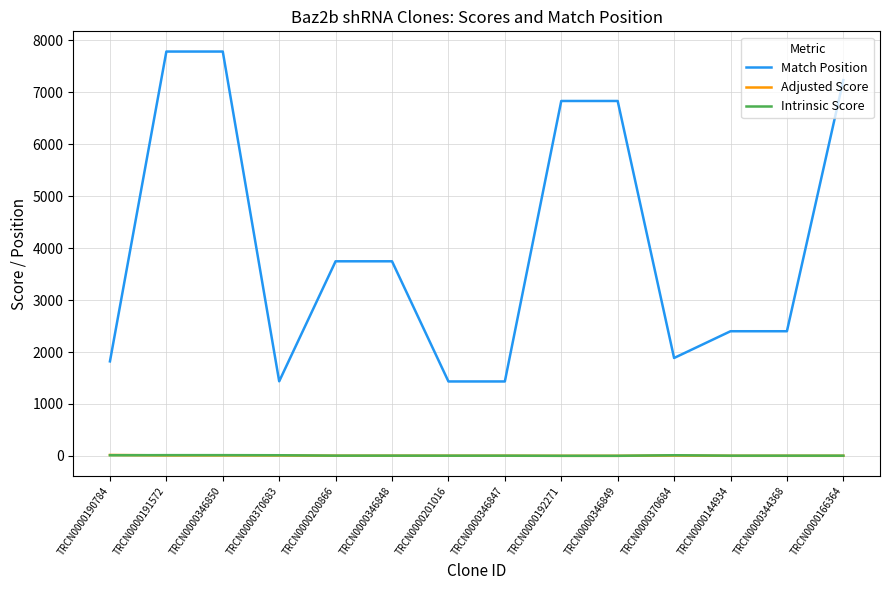

What is the maximum value shown in the chart?

7787.0